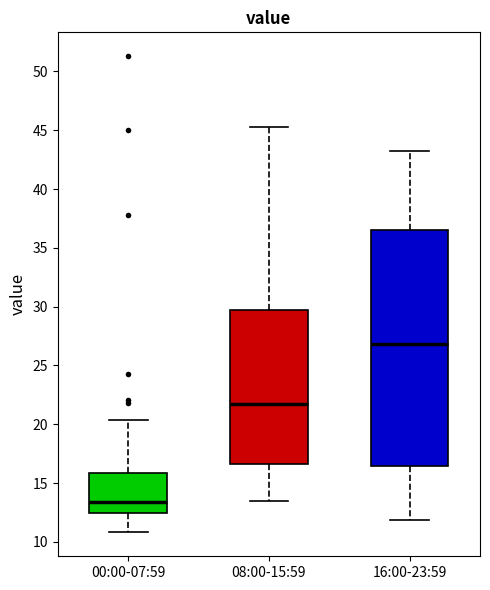

Which box is the tallest, from its lower edge to its upper edge?

16:00-23:59